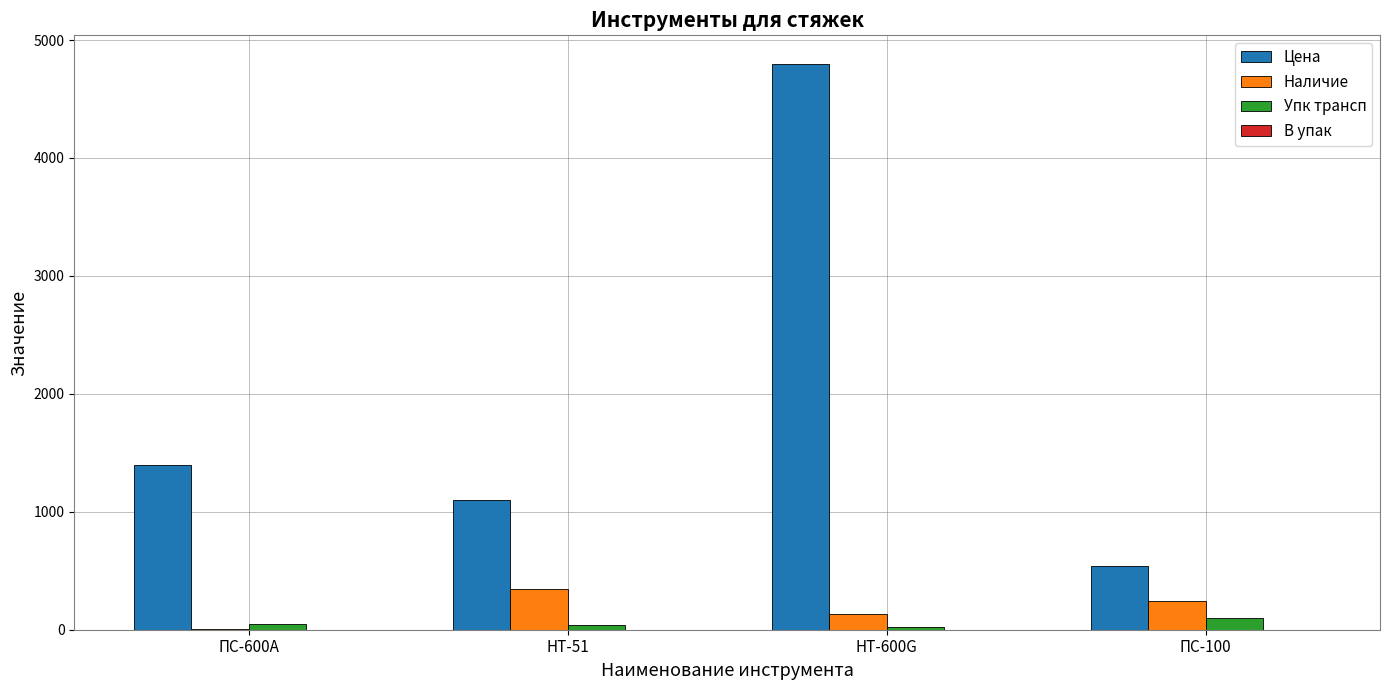

What is the sum of all Наличие values?

723